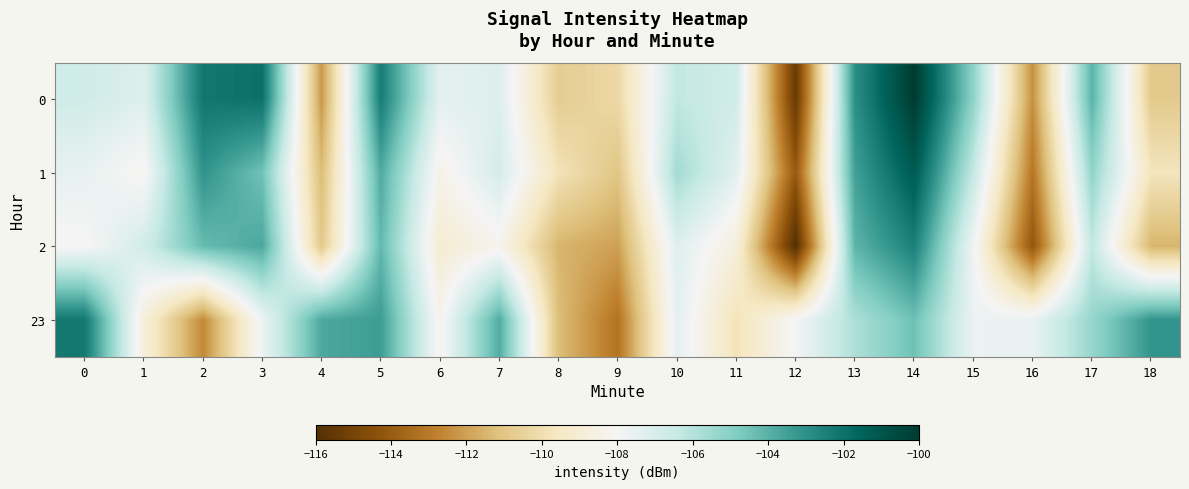

Between 9 and 11, which series saw the biggest shift?

1